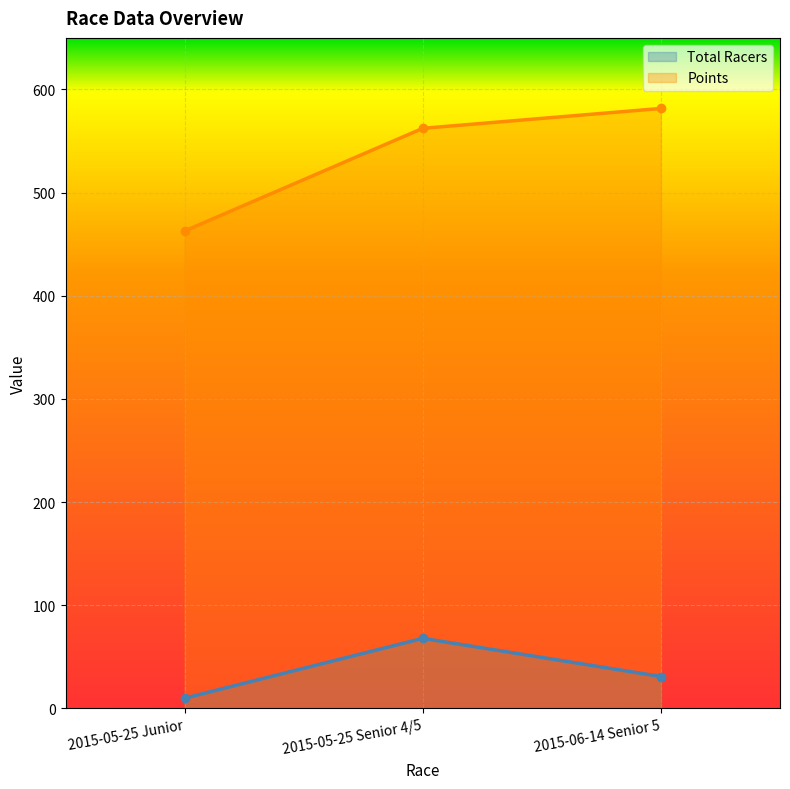

What is the maximum value shown in the chart?

581.6